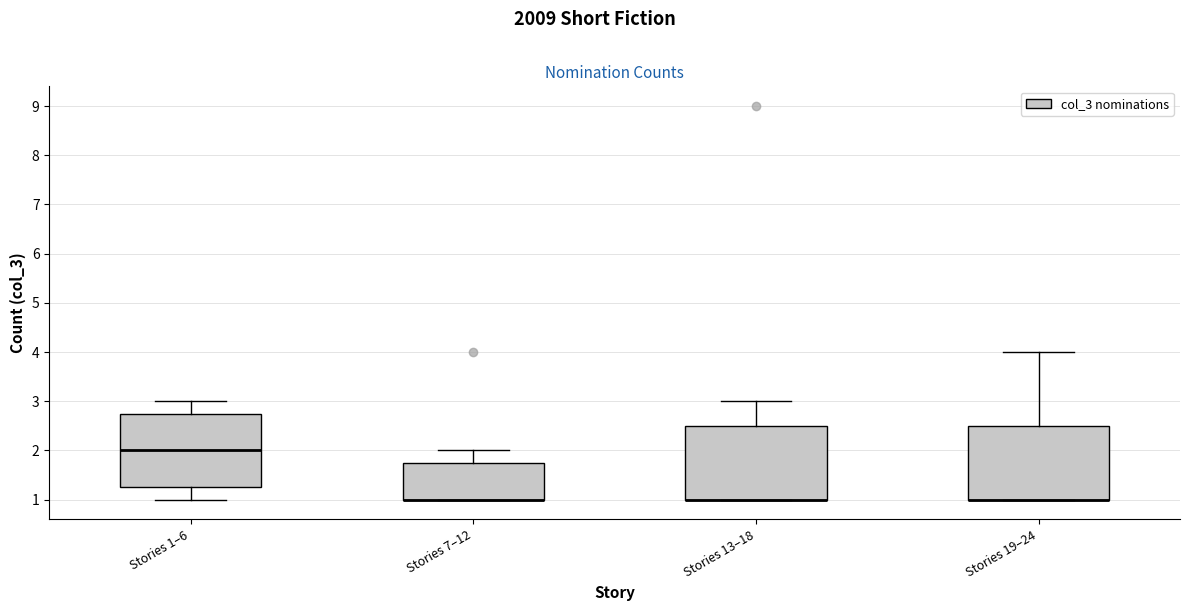

Reading left to right, read every box against the y-axis: the position of its median line, the range the box covers, and the ends of its whiskers. The values are not printed on the chart, so give them approximately, as read against the axis.

Stories 1–6: median 2.0, box 1.3 to 2.8, whiskers 1.0 to 3.0
Stories 7–12: median 1.0 (drawn on the box's lower edge), box 1.0 to 1.8, whiskers 1.0 to 2.0
Stories 13–18: median 1.0 (drawn on the box's lower edge), box 1.0 to 2.5, whiskers 1.0 to 3.0
Stories 19–24: median 1.0 (drawn on the box's lower edge), box 1.0 to 2.5, whiskers 1.0 to 4.0